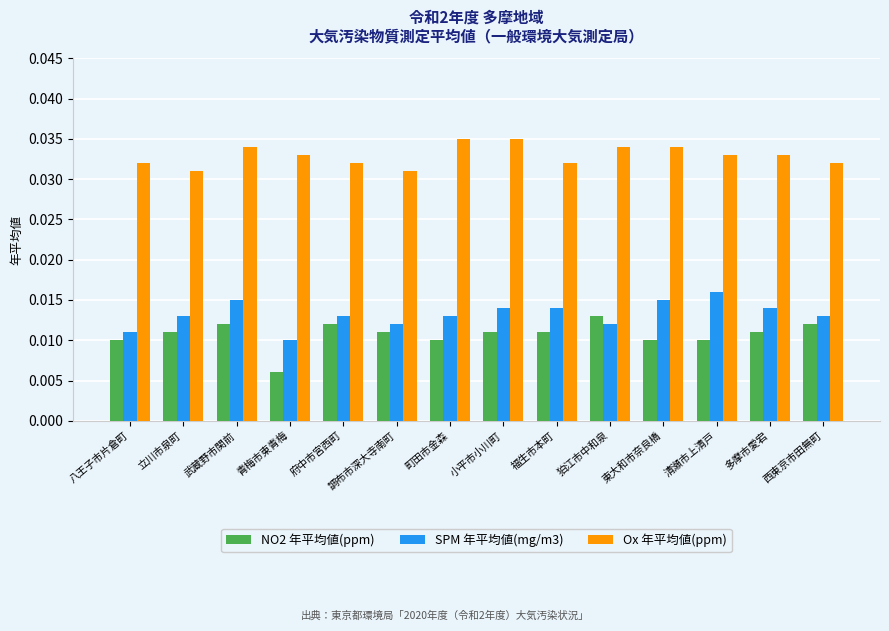

At how many categories does at least one series exceed 0?

14